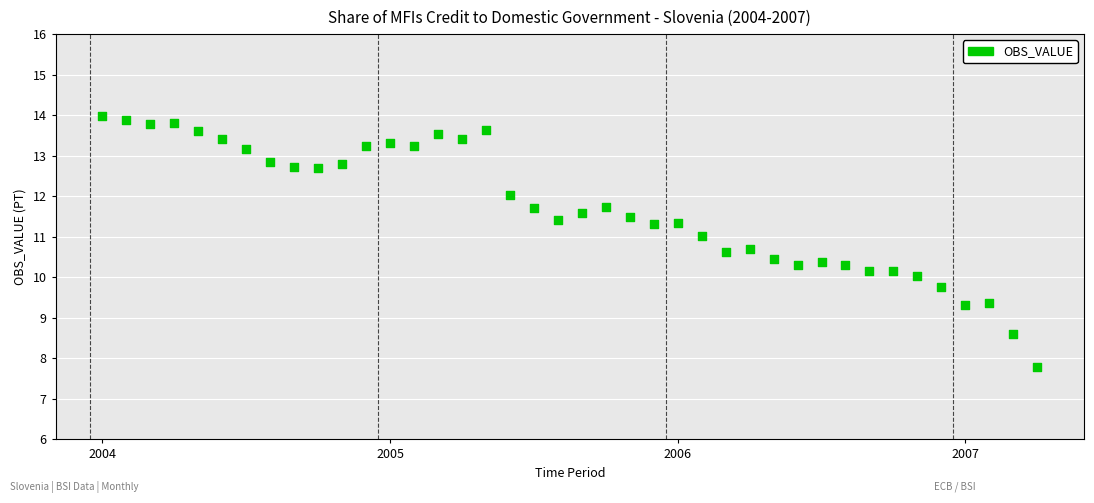

Count the number of points in this scatter plot.

40